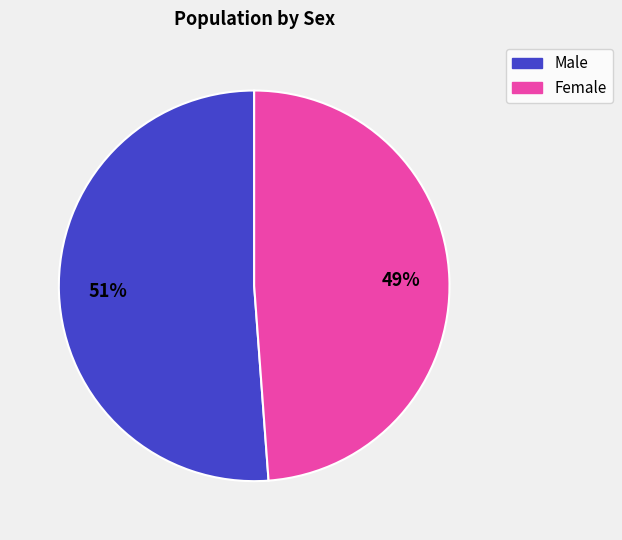

To the nearest percent, what is the combined percentage of Male and Female?

100%